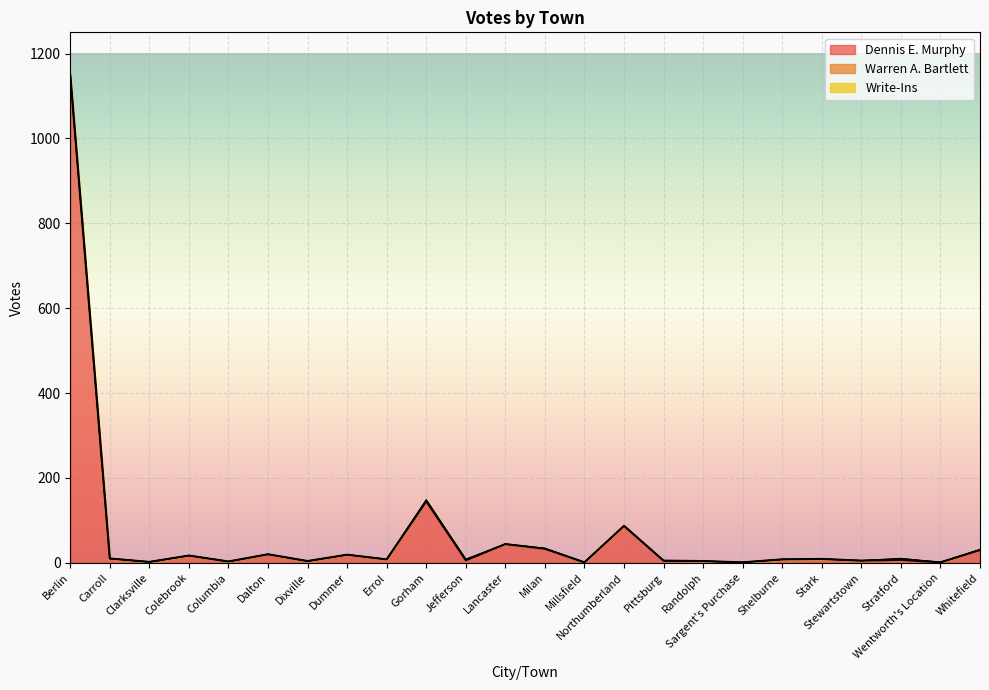

Which label corresponds to the largest value in the chart?

Berlin